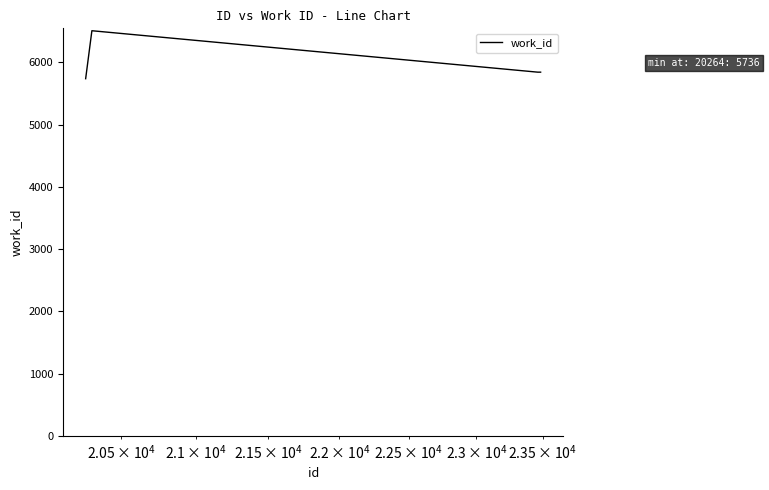

True or false: there are more than 0 points higher than both neighbors.

True